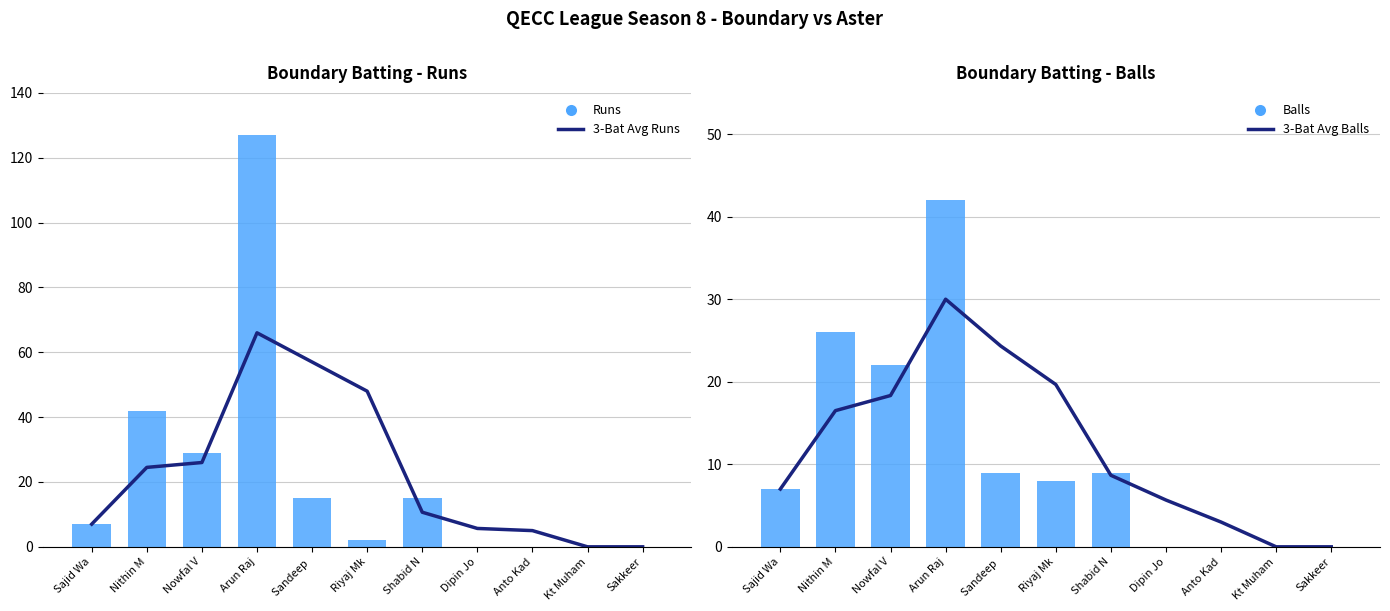

Reading left to right, transcribe all the data shown in this chart.

3-Bat Avg Runs: Sajid Wa=7.0	Nithin M=24.5	Nowfal V=26.0	Arun Raj=66.0	Sandeep =57.0	Riyaj Mk=48.0	Shabid N=10.7	Dipin Jo=5.7	Anto Kad=5.0	Kt Muham=0.0	Sakkeer=0.0
Runs: Sajid Wa=7.0	Nithin M=42.0	Nowfal V=29.0	Arun Raj=127.0	Sandeep =15.0	Riyaj Mk=2.0	Shabid N=15.0	Dipin Jo=0.0	Anto Kad=0.0	Kt Muham=0.0	Sakkeer=0.0
3-Bat Avg Balls: Sajid Wa=7.0	Nithin M=16.5	Nowfal V=18.3	Arun Raj=30.0	Sandeep =24.3	Riyaj Mk=19.7	Shabid N=8.7	Dipin Jo=5.7	Anto Kad=3.0	Kt Muham=0.0	Sakkeer=0.0
Balls: Sajid Wa=7.0	Nithin M=26.0	Nowfal V=22.0	Arun Raj=42.0	Sandeep =9.0	Riyaj Mk=8.0	Shabid N=9.0	Dipin Jo=0.0	Anto Kad=0.0	Kt Muham=0.0	Sakkeer=0.0